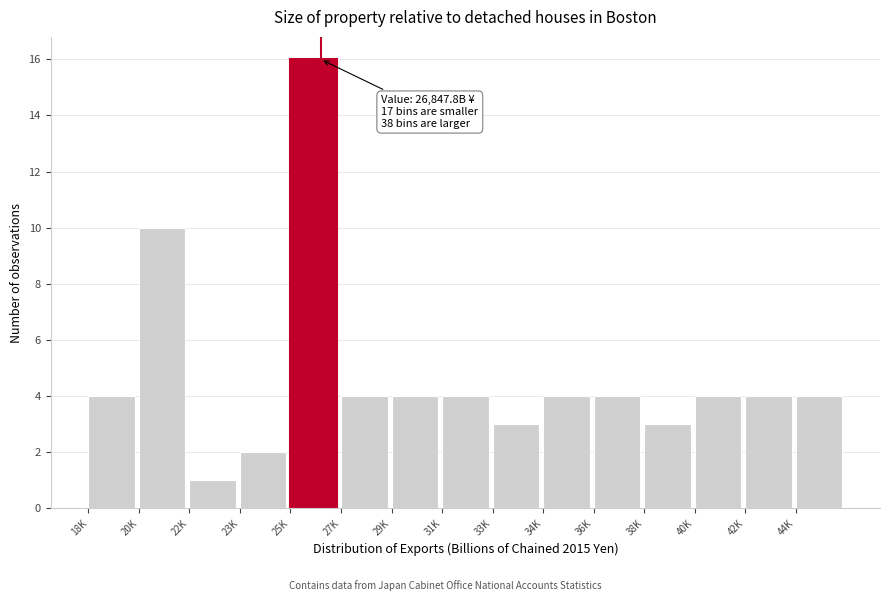

Reading left to right, list all the values displayed in this chart.

4	10	1	2	16	4	4	4	3	4	4	3	4	4	4